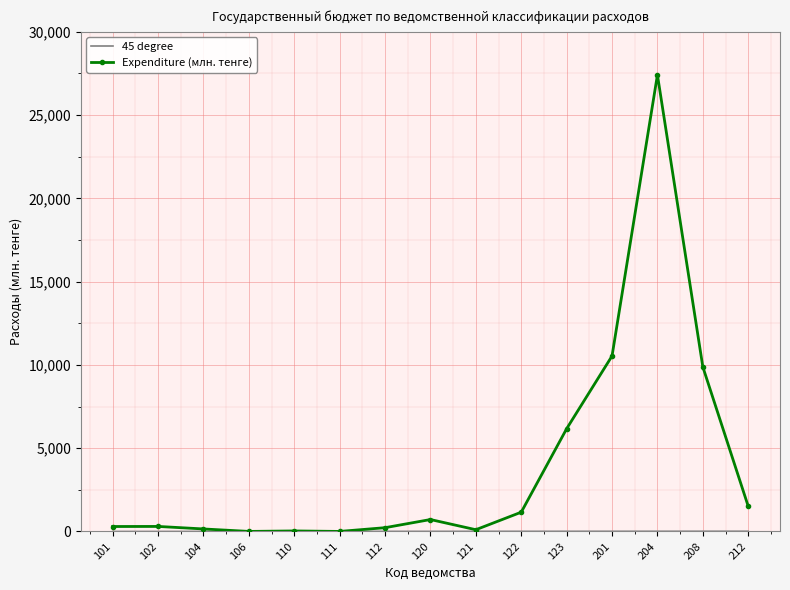

Which series has the largest range (max minus min)?

Expenditure (млн. тенге)